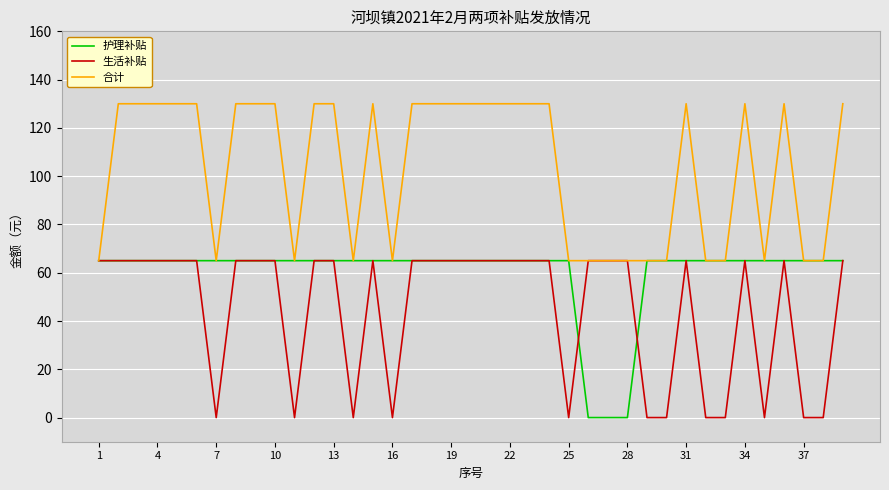

Reading right to left, what are all the values shown in this chart?

护理补贴: 65	65	65	65	65	65	65	65	65	65	65	0	0	0	65	65	65	65	65	65	65	65	65	65	65	65	65	65	65	65	65	65	65	65	65	65	65	65	65
生活补贴: 65	0	0	65	0	65	0	0	65	0	0	65	65	65	0	65	65	65	65	65	65	65	65	0	65	0	65	65	0	65	65	65	0	65	65	65	65	65	65
合计: 130	65	65	130	65	130	65	65	130	65	65	65	65	65	65	130	130	130	130	130	130	130	130	65	130	65	130	130	65	130	130	130	65	130	130	130	130	130	65